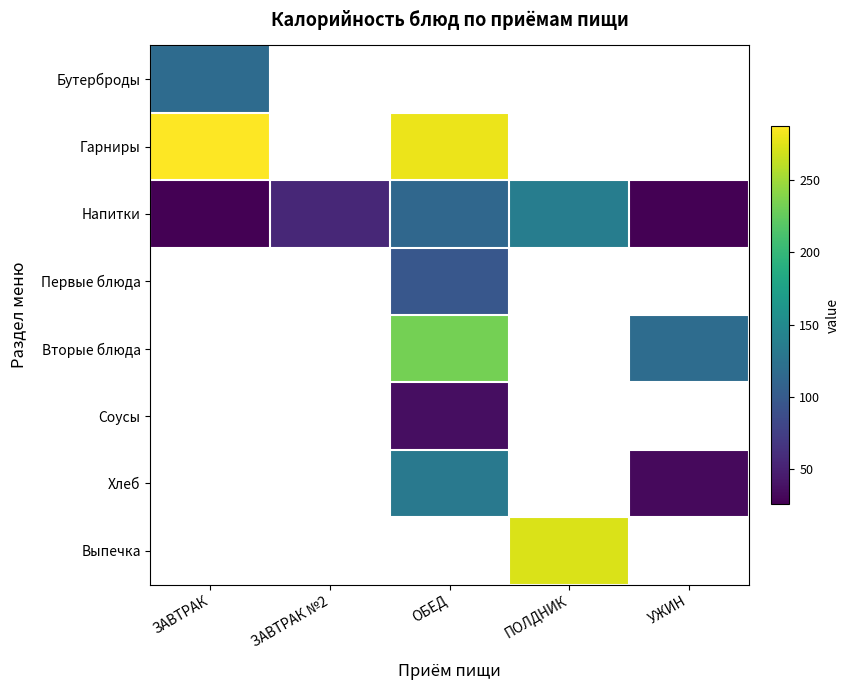

Read the Вторые блюда value at ОБЕД.

232.3